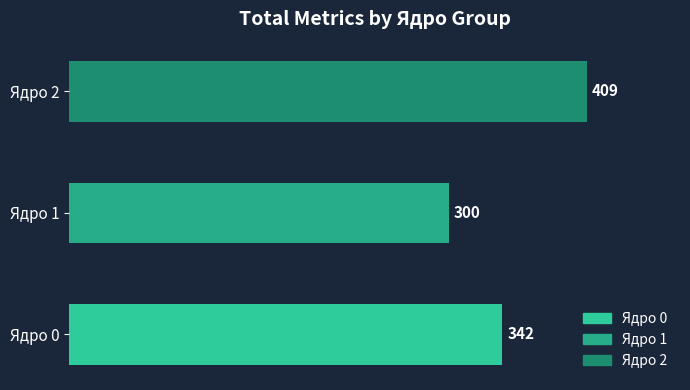

Are the bars horizontal?

Yes